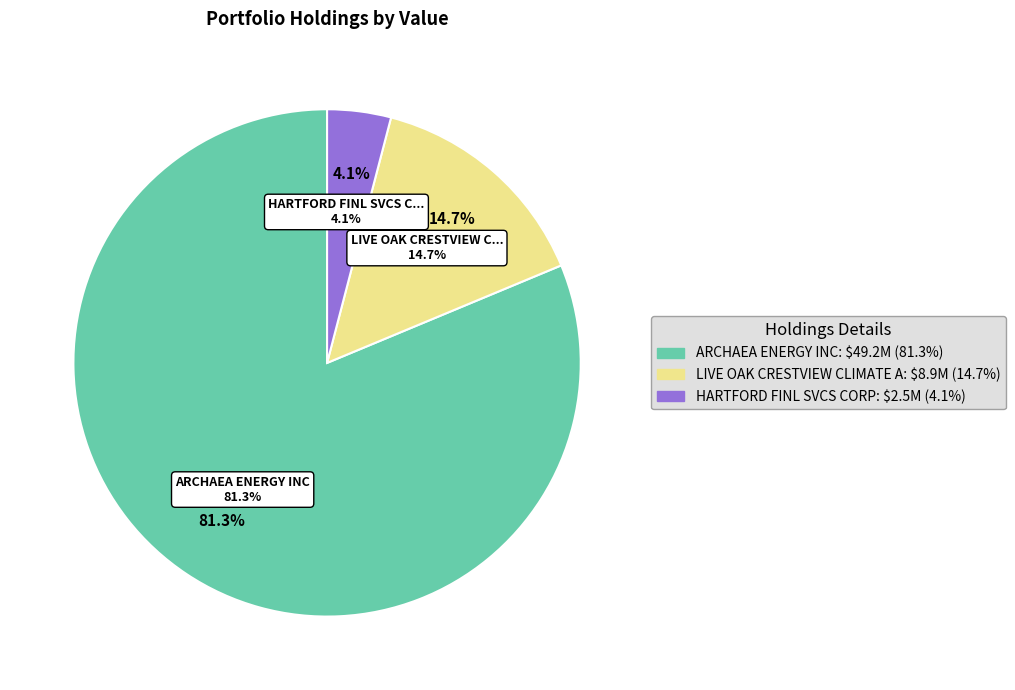

Which slice represents more than half of the pie?

ARCHAEA ENERGY INC